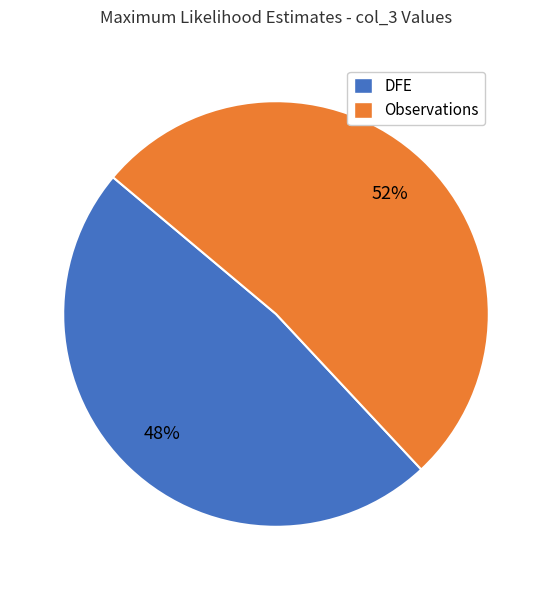

Is there a majority slice in this chart?

Yes